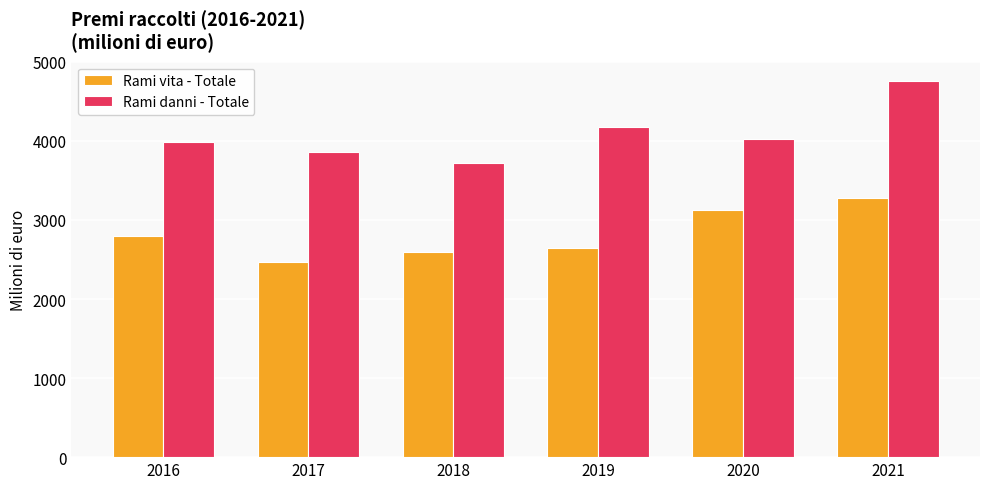

Are the bars horizontal?

No